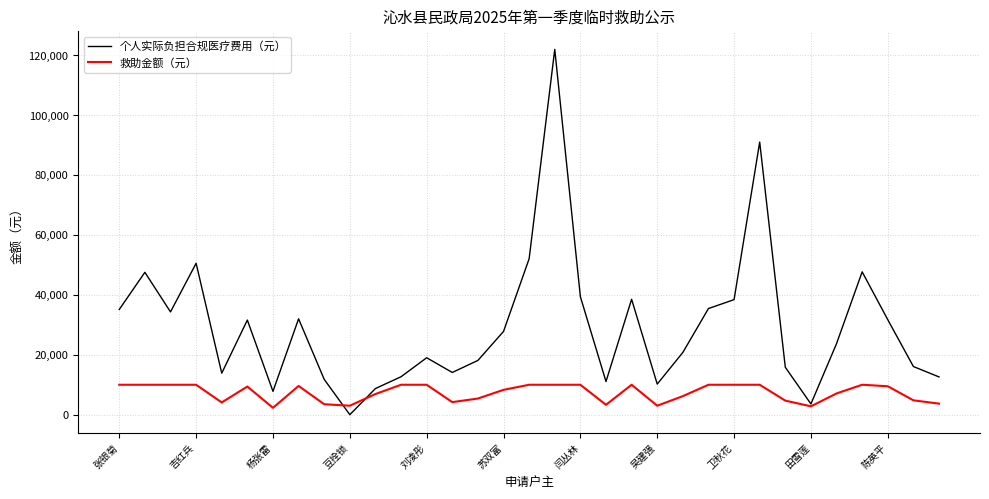

Which series has the widest spread of values?

个人实际负担合规医疗费用（元）